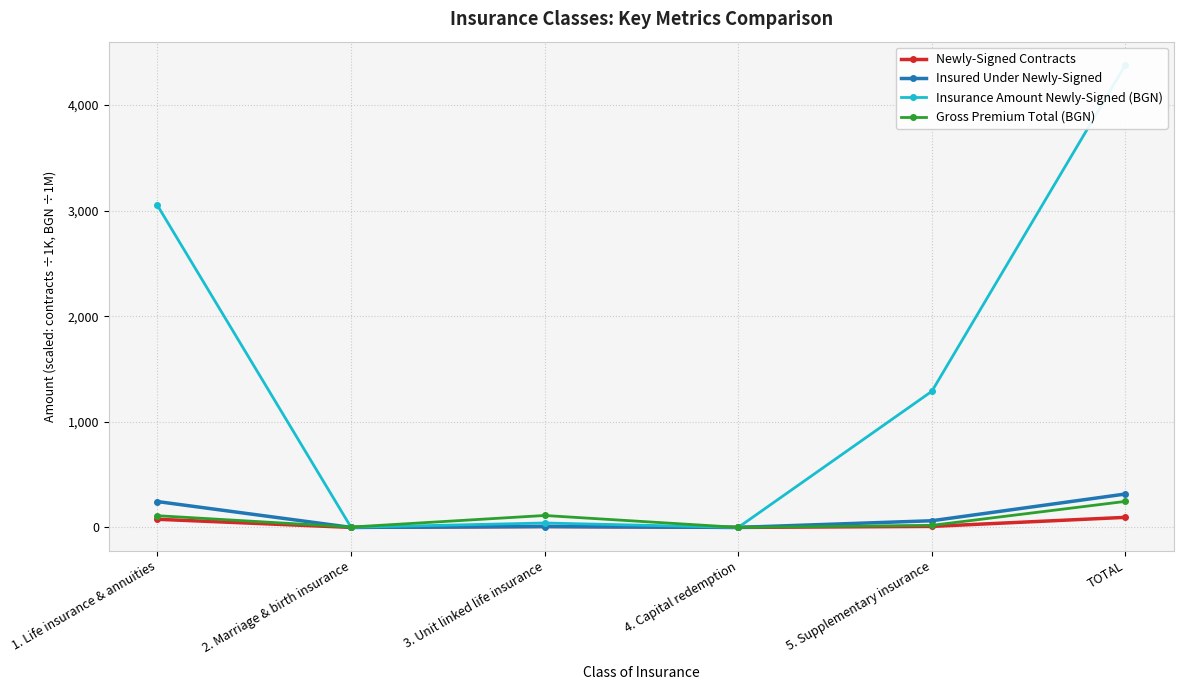

True or false: Gross Premium Total (BGN) has more than 0 points higher than both neighbors.

True